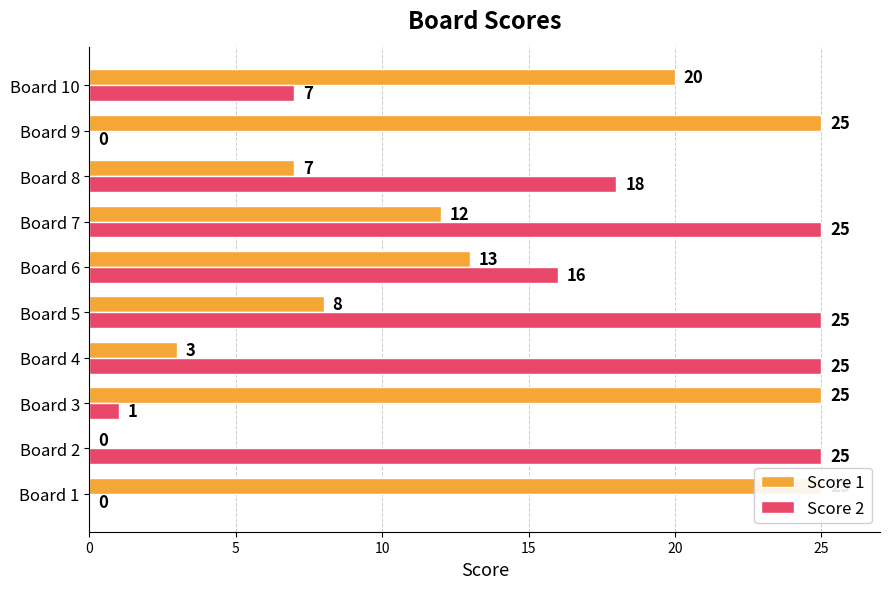

What is the difference between the second highest and second lowest values in the Score 2 series?

25